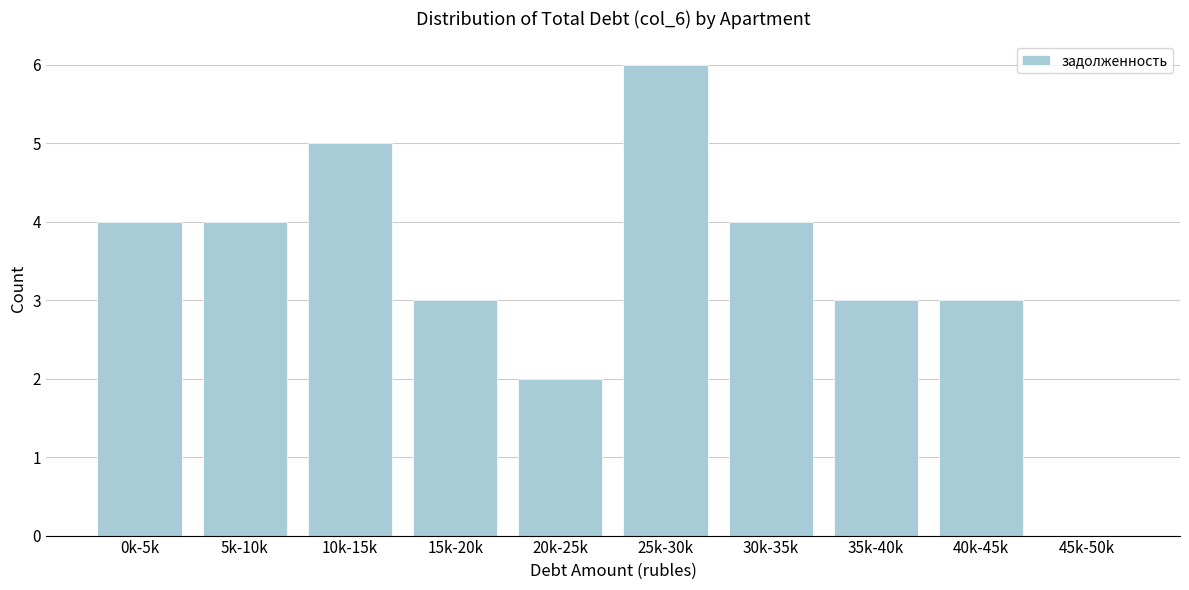

Reading right to left, extract all data points from this chart.

45k-50k=0	40k-45k=3	35k-40k=3	30k-35k=4	25k-30k=6	20k-25k=2	15k-20k=3	10k-15k=5	5k-10k=4	0k-5k=4